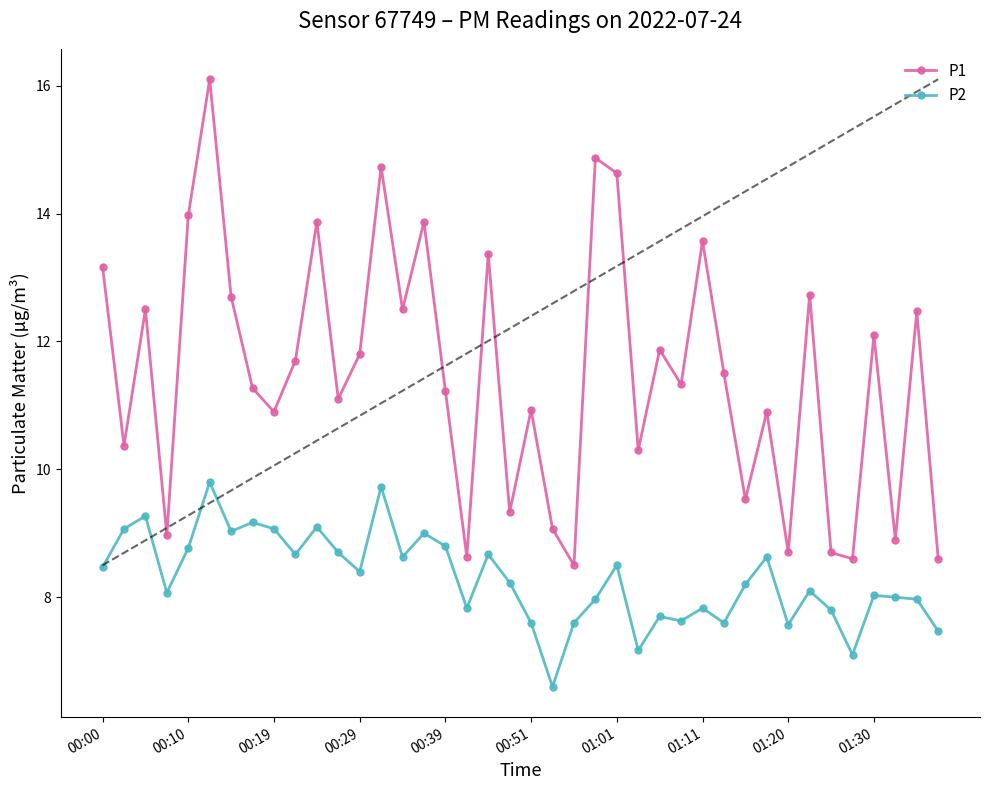

In P1, how many points are higher than both neighbors (excluding endpoints)?

14